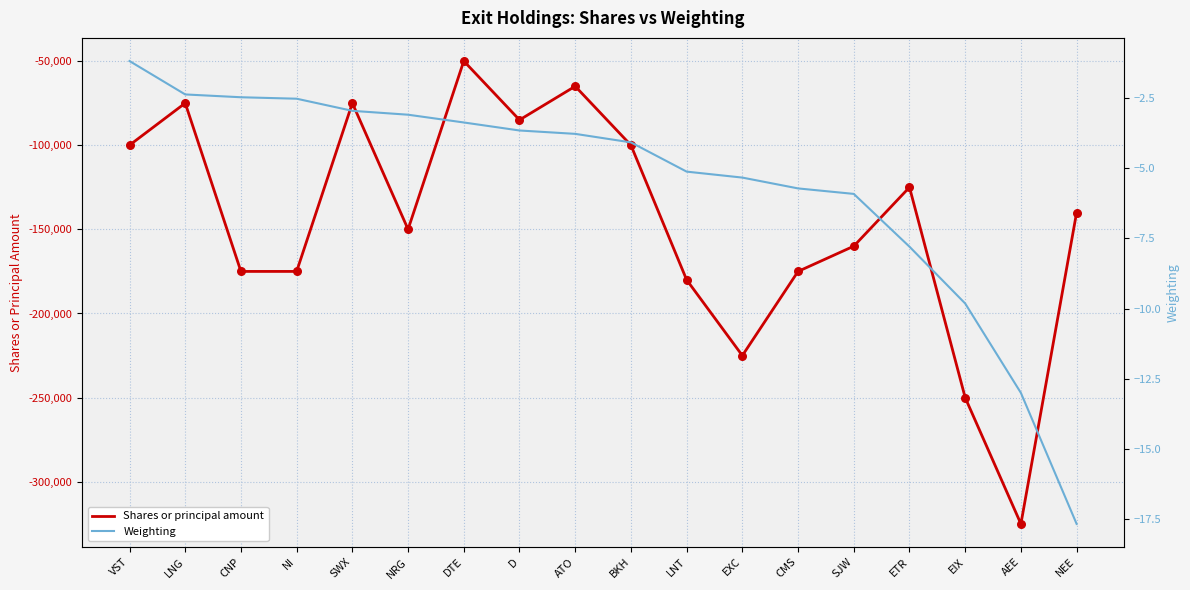

Which series has the widest spread of Y values?

Shares or principal amount